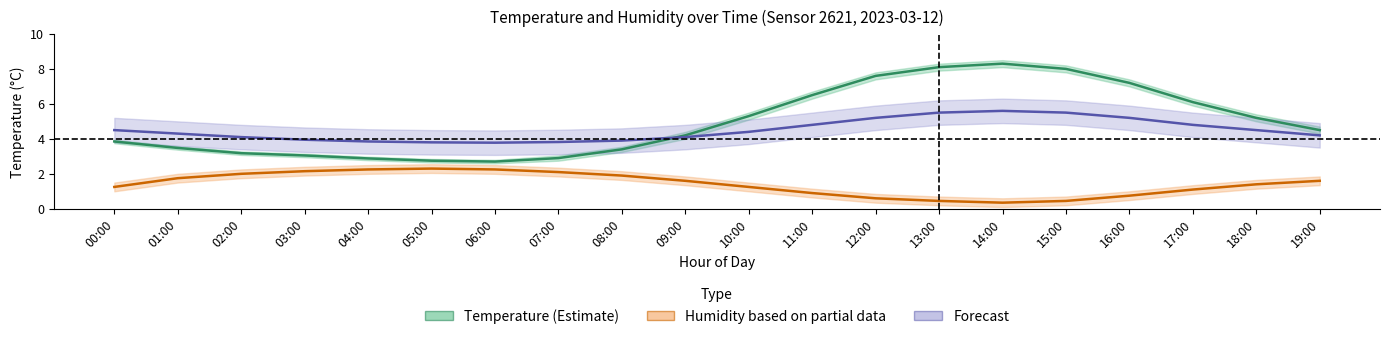

At which category does Temperature (°C) reach its first local peak?

14:00